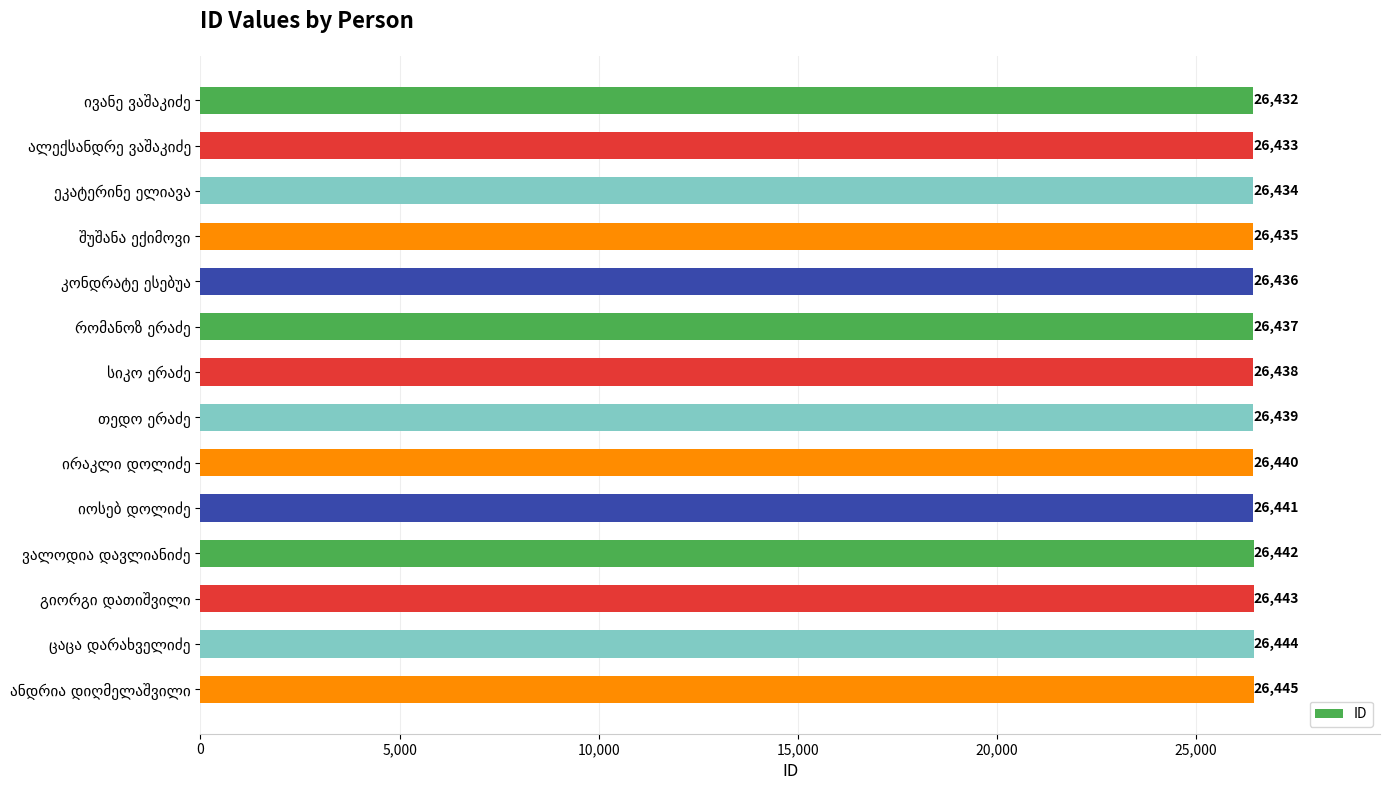

What is the value of the 5th bar from the top?

26436